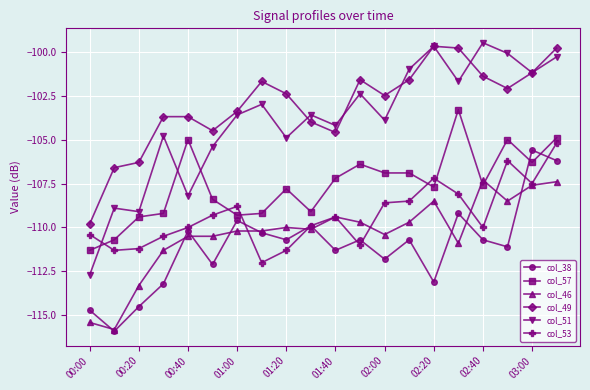

What are all the series names shown in the legend?

col_38, col_57, col_46, col_49, col_51, col_53